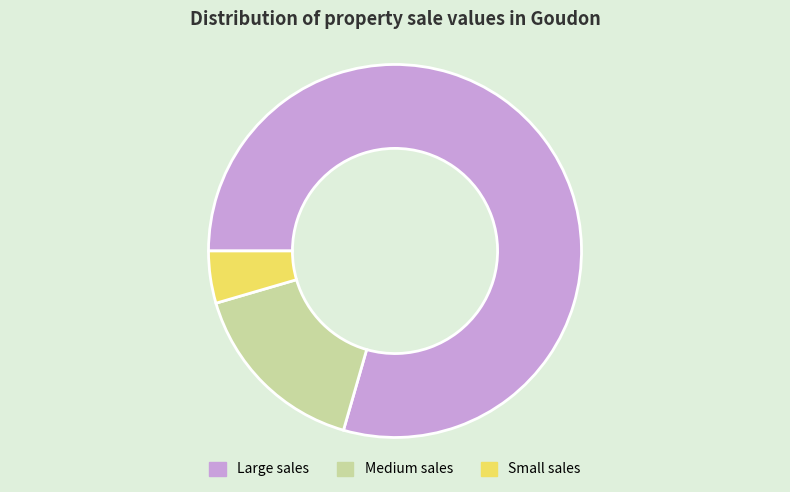

The Medium sales slice represents 27% of the pie. True or false?

False